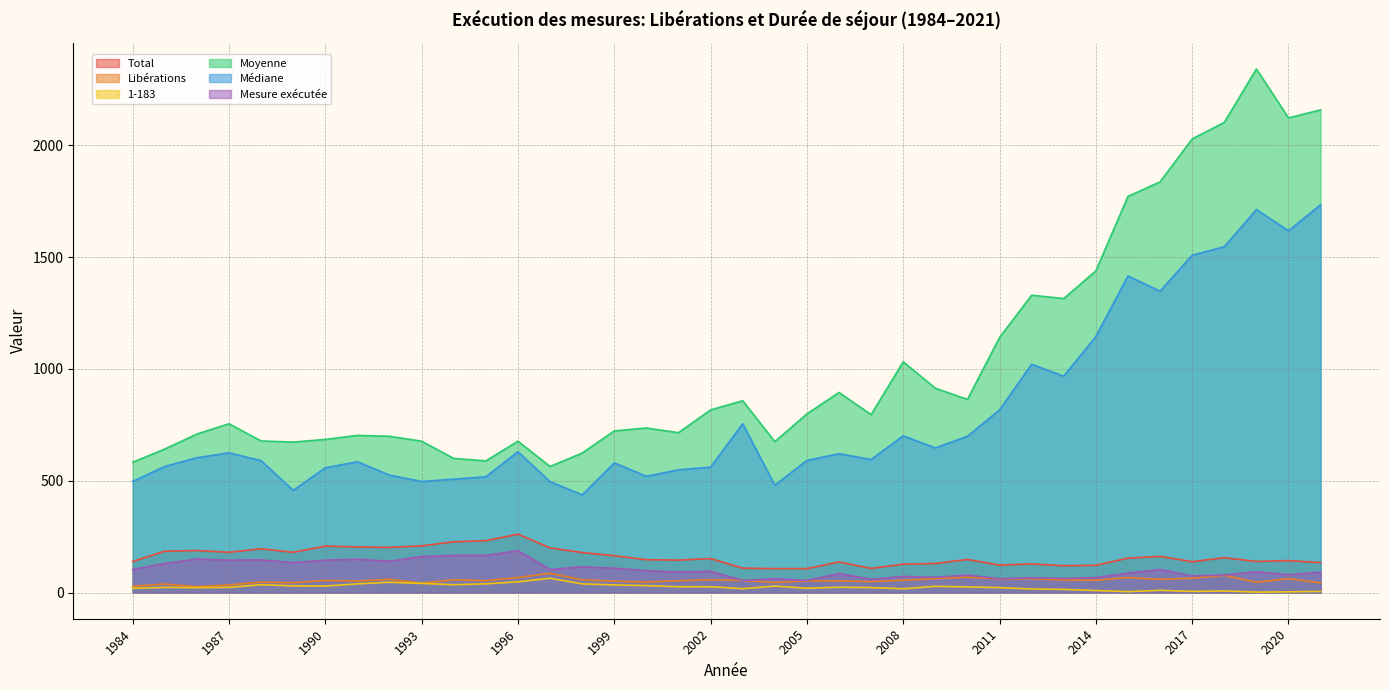

What is the approximate value of Moyenne at 2019, to the nearest 10?

2340